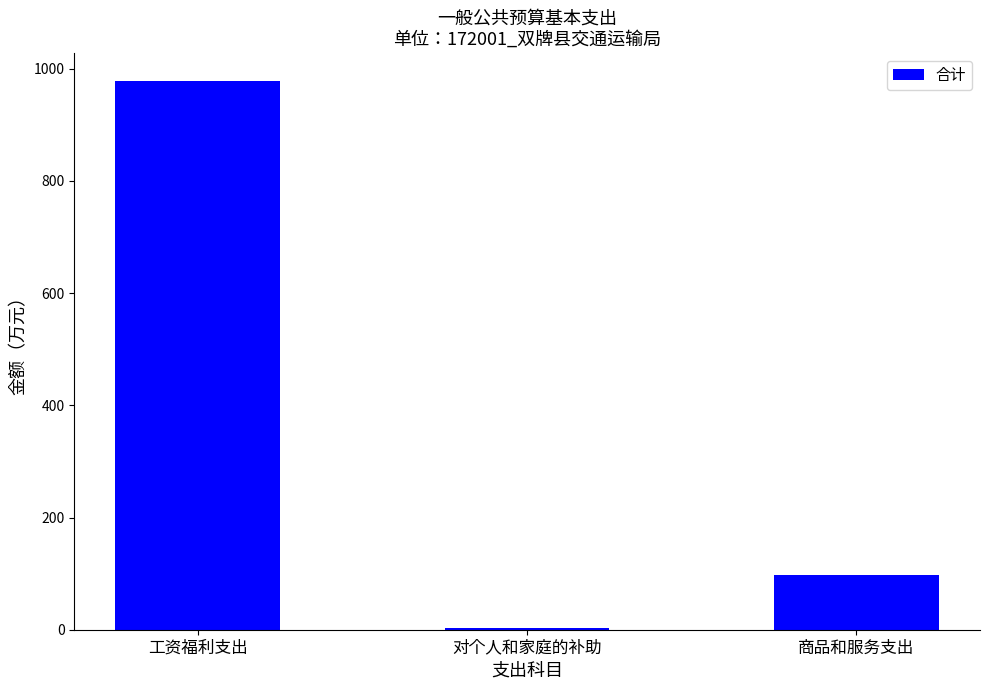

Does the chart contain stacked bars?

No